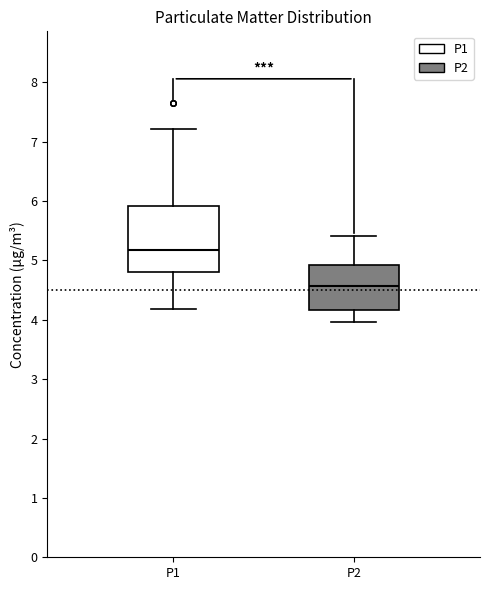

Comparing the boxes themselves (not the whiskers), which one is the tallest?

P1